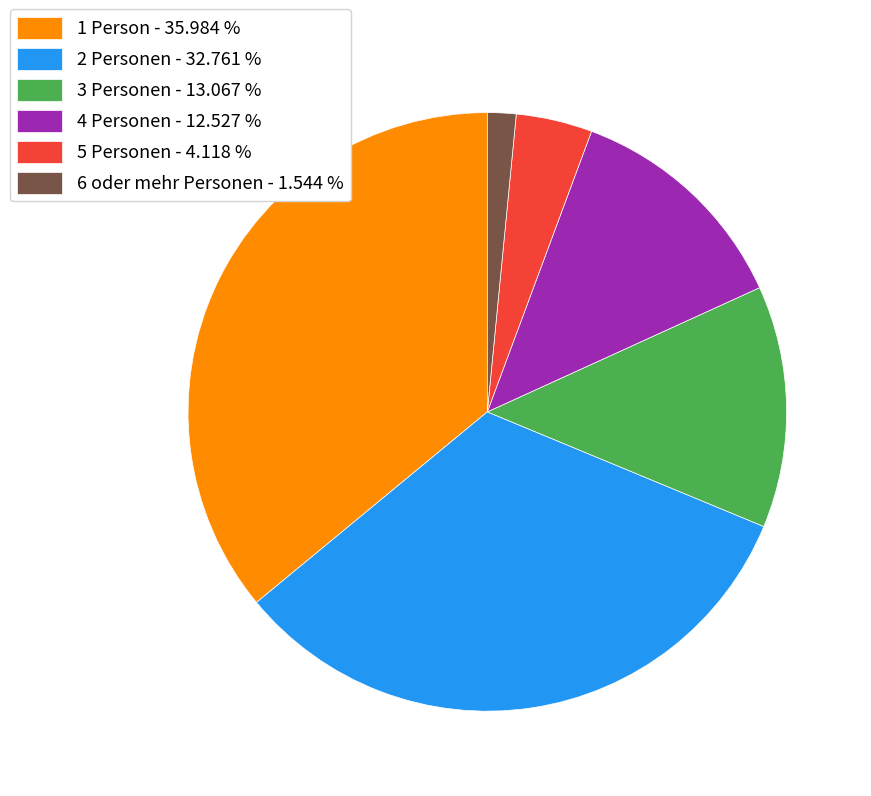

Which slice is the smallest?

6 oder mehr Personen